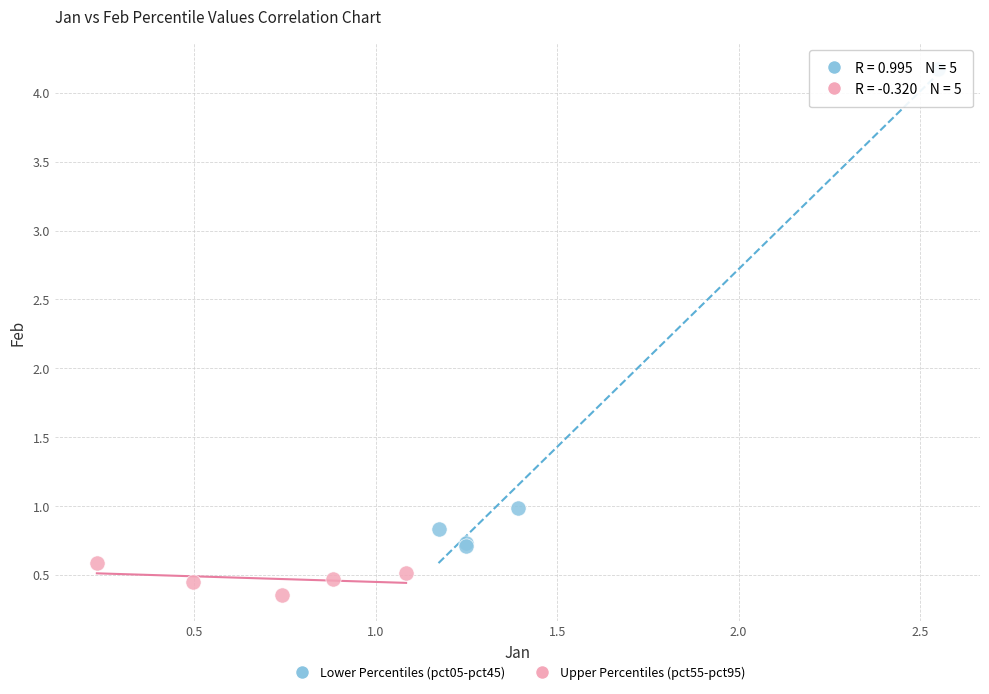

Which series contains the highest Y value?

Lower Percentiles (pct05-pct45)